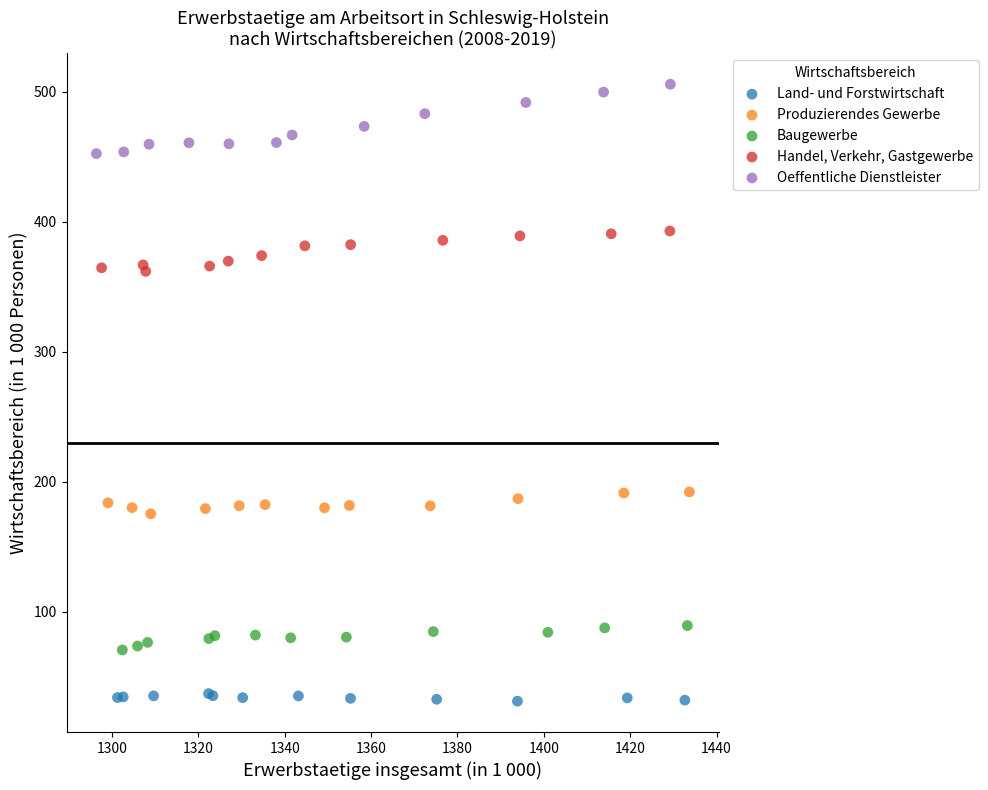

Which series reaches the minimum Y coordinate?

Land- und Forstwirtschaft